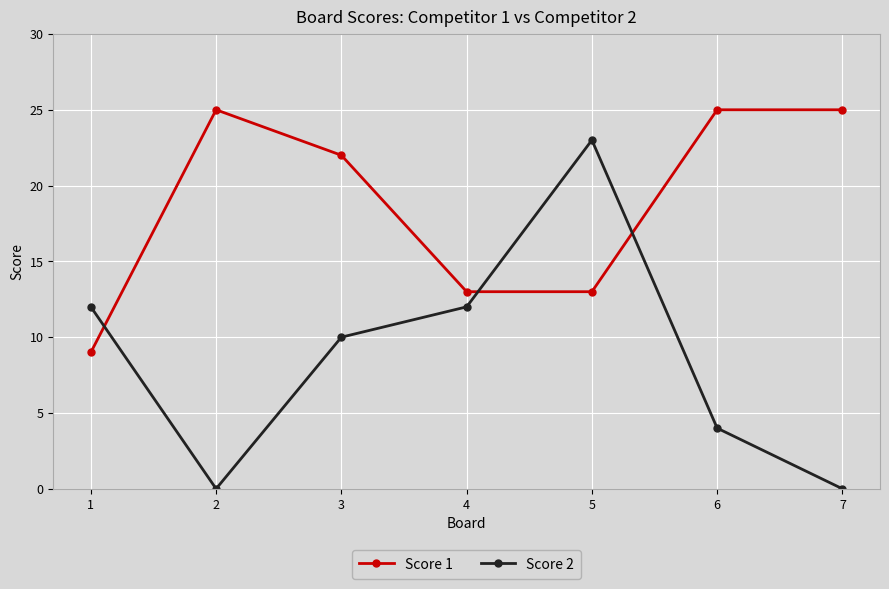

What is the sum of all Score 2 values?

61